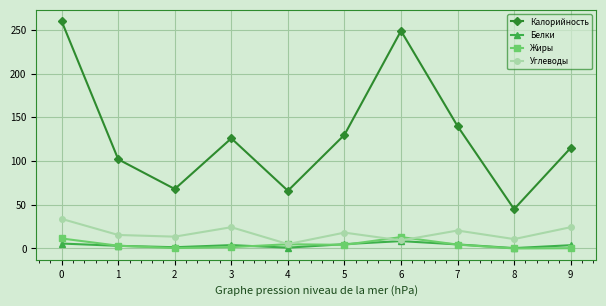

Which series has the widest spread of values?

Калорийность